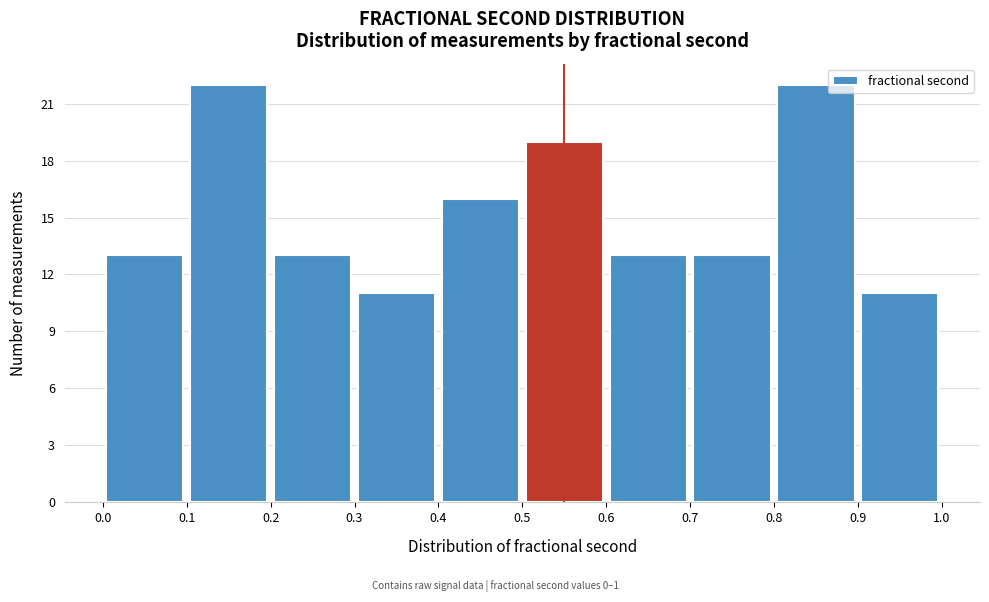

Reading left to right, transcribe this chart: for each bar, give the range it covers on the x-axis and its height. The values are not printed on the chart, so give them approximately, as read against the axis.

0.0 to 0.1: 13
0.1 to 0.2: 22
0.2 to 0.3: 13
0.3 to 0.4: 11
0.4 to 0.5: 16
0.5 to 0.6: 19
0.6 to 0.7: 13
0.7 to 0.8: 13
0.8 to 0.9: 22
0.9 to 1.0: 11